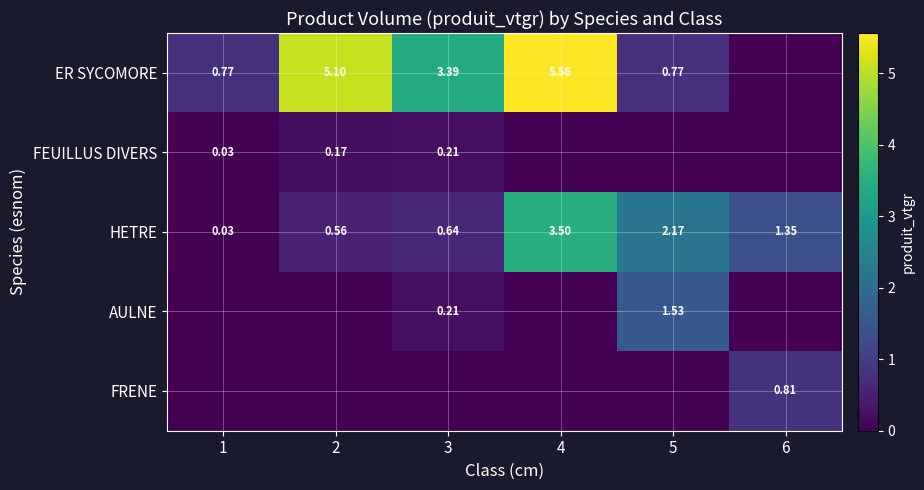

Read the HETRE value at 2.

0.6